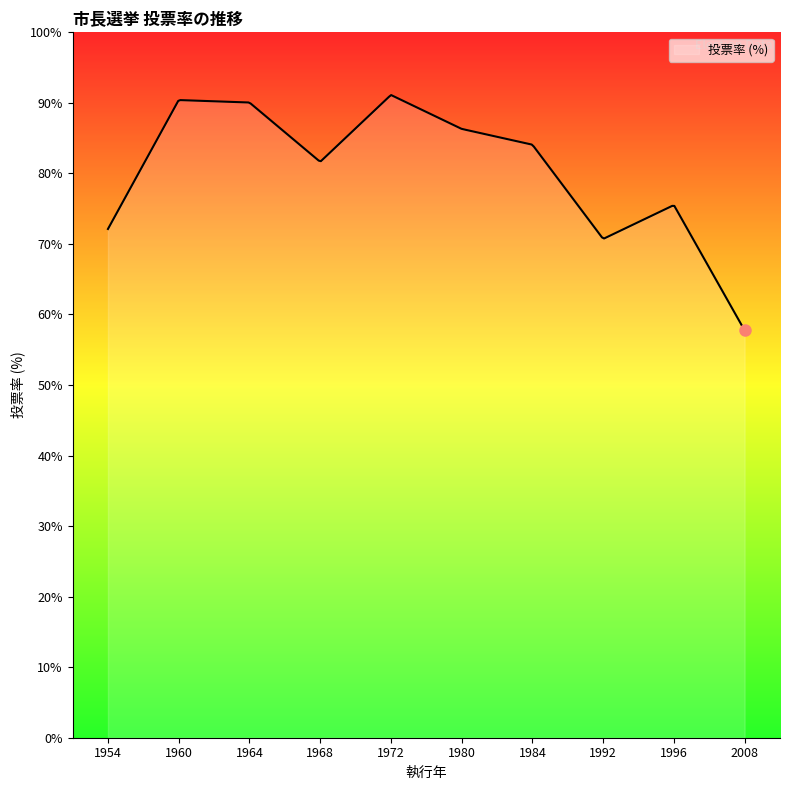

What is the difference between the second highest and second lowest values?

32.7